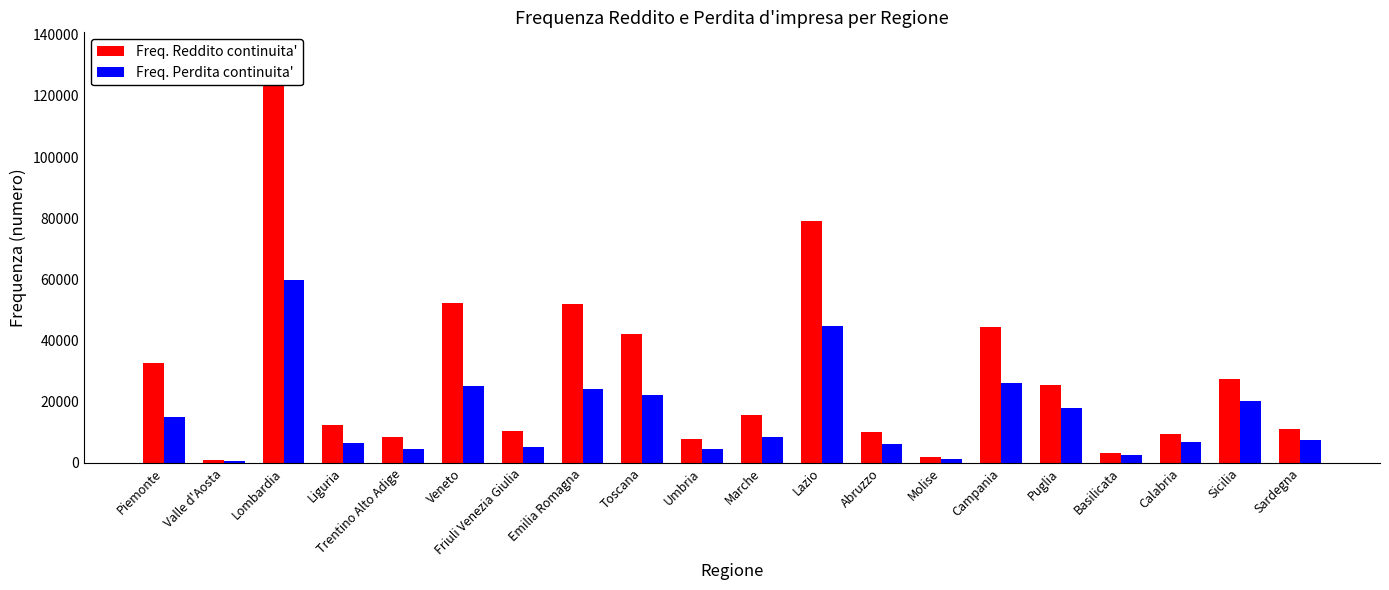

The value of Freq. Reddito continuita' at Calabria is 13227. True or false?

False